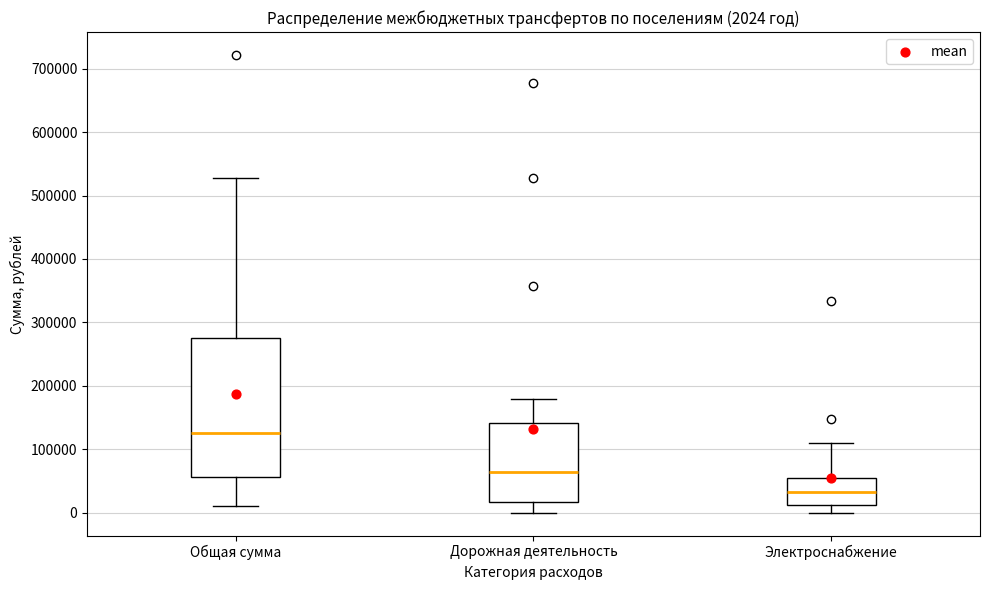

Which box has the lowest median line?

Электроснабжение